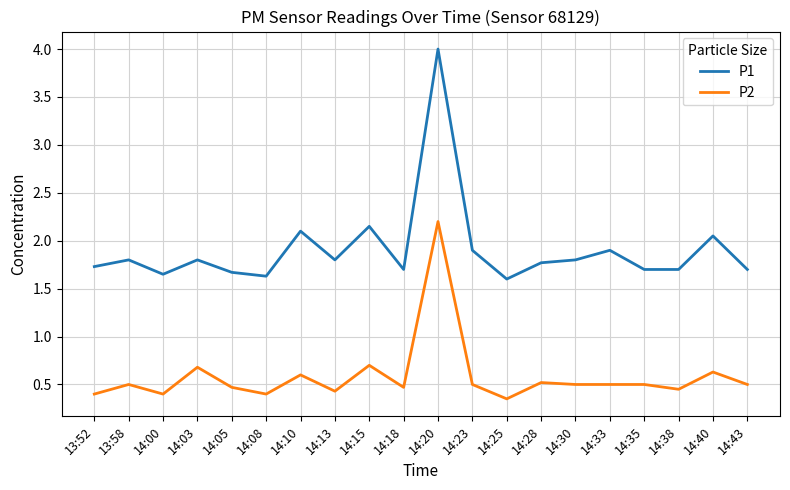

Count the P2 values in the range 0 to 1.

19